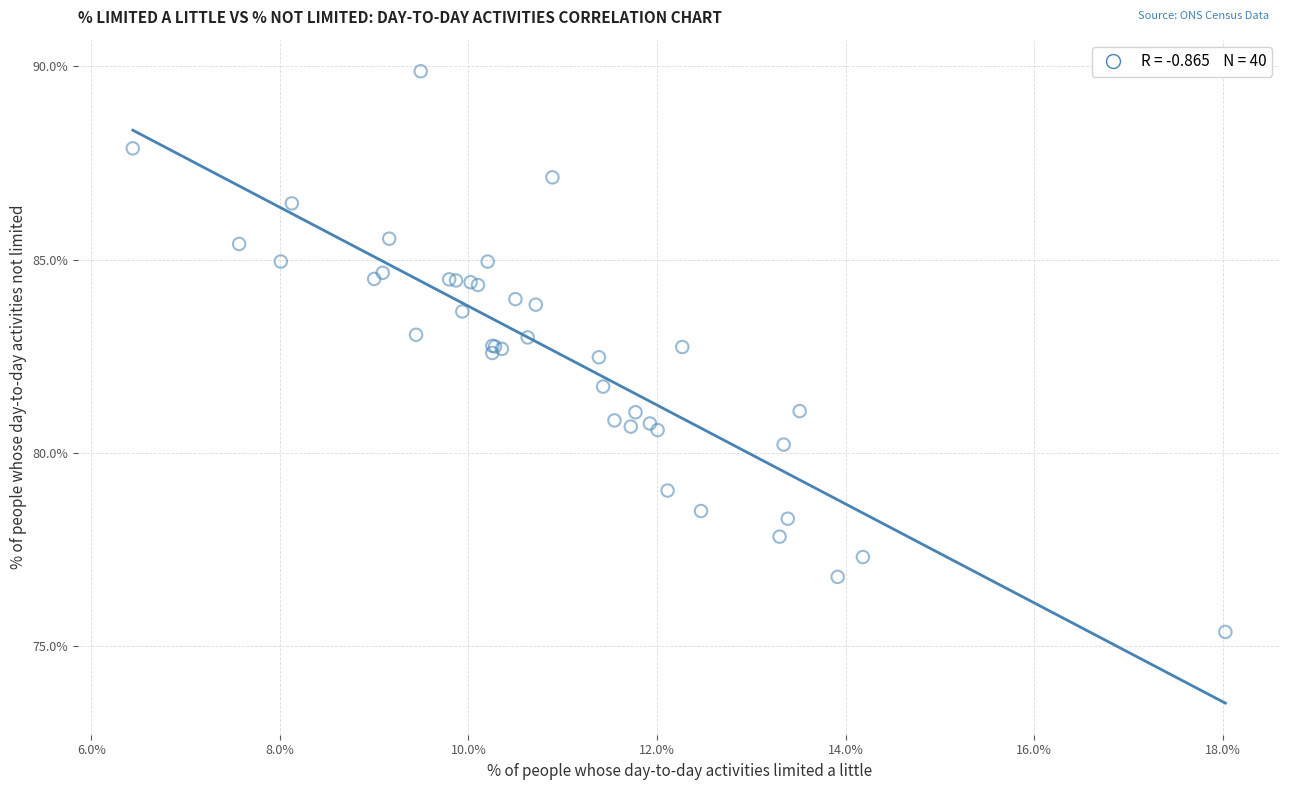

What Y value in the scatter plot is closest to 82?

81.7